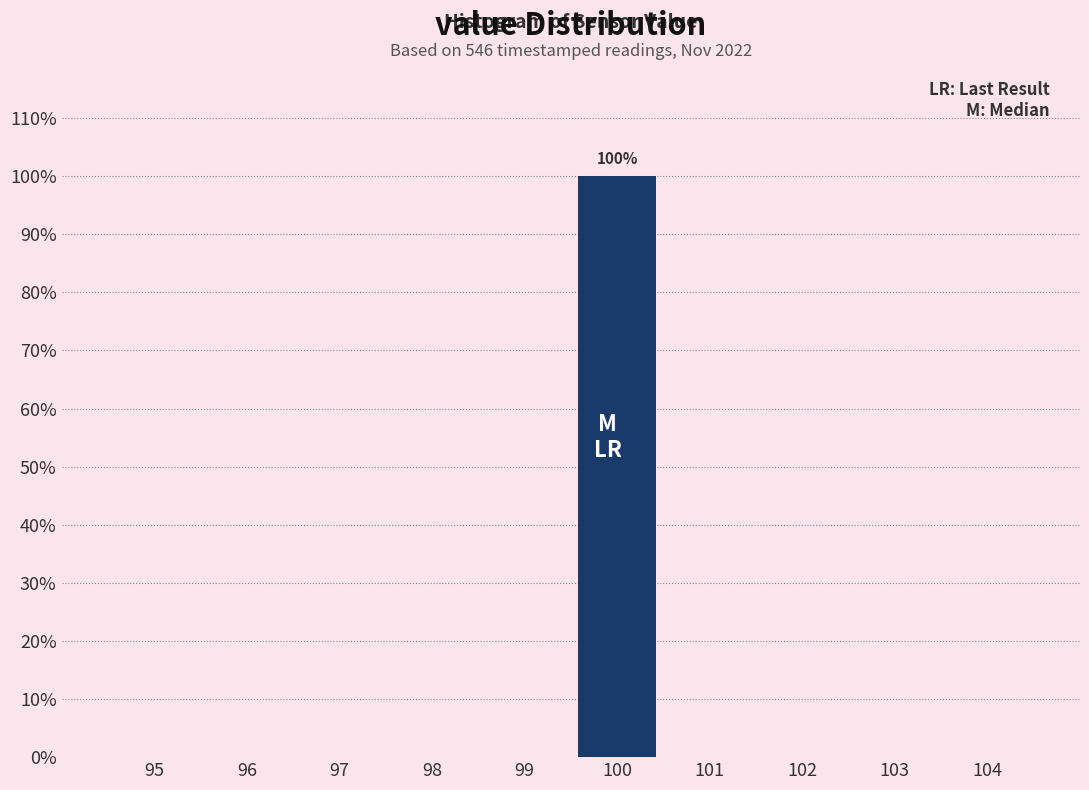

Reading left to right, what are all the values shown in this chart?

95=0	96=0	97=0	98=0	99=0	100=100	101=0	102=0	103=0	104=0